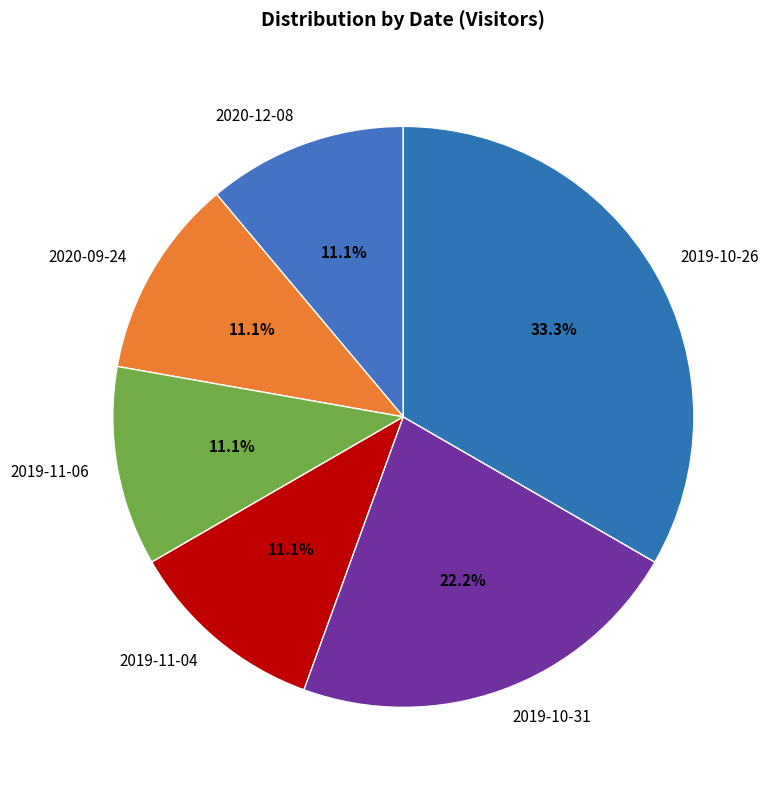

What portion of the pie excludes 2019-10-31?

77.8%